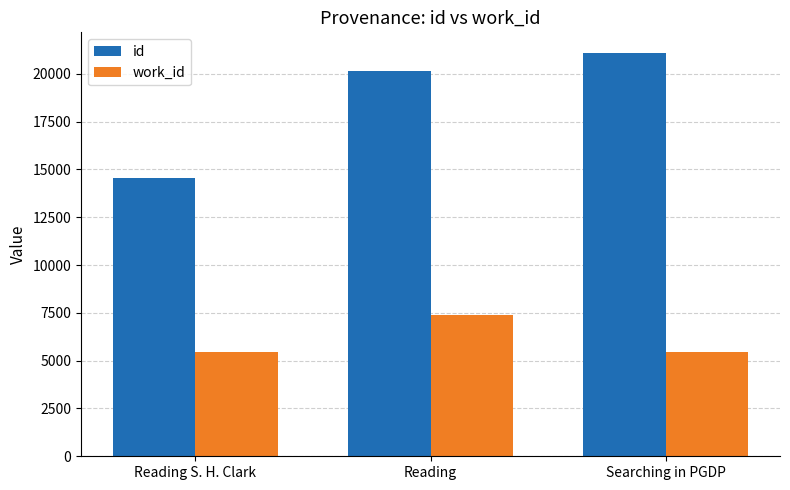

What is the label of the 2nd bar from the right?

Reading